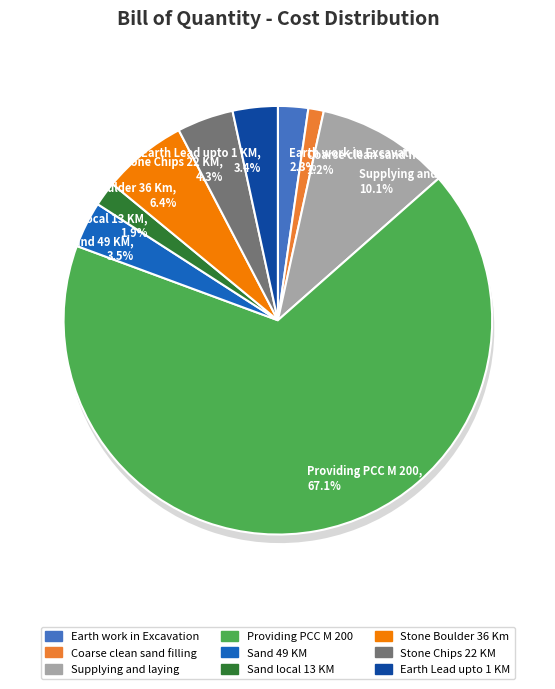

Rank the categories by value from highest to lowest.

Providing PCC M 200, Supplying and laying, Stone Boulder 36 Km, Stone Chips 22 KM, Sand 49 KM, Earth Lead upto 1 KM, Earth work in Excavation, Sand local 13 KM, Coarse clean sand filling